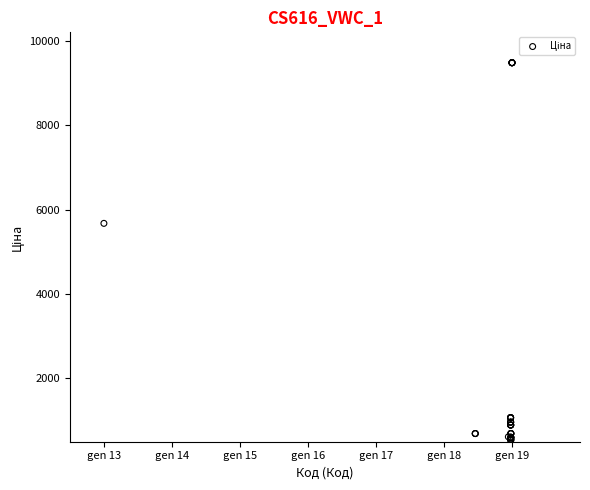

What Y value in the scatter plot is closest to 5005?

5673.8